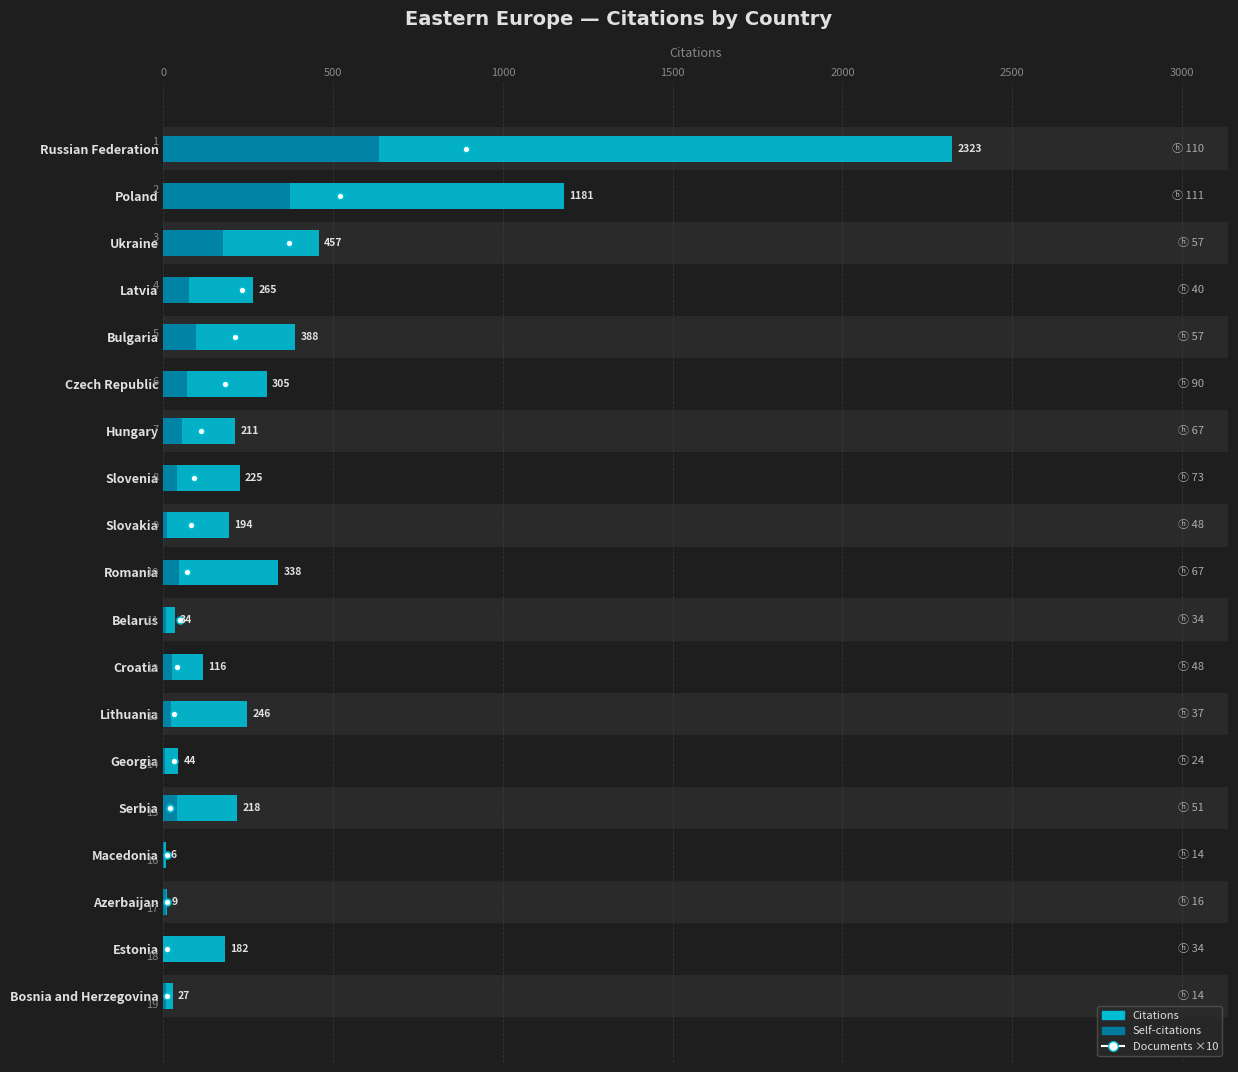

Which has a higher value, Estonia or Poland?

Poland